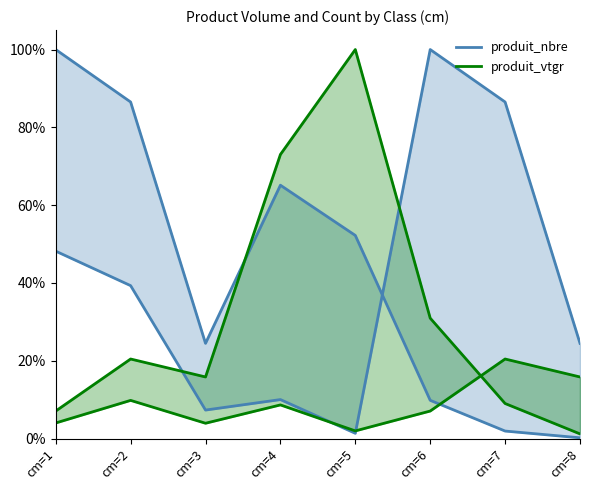

What is the difference between the produit_nbre values at cm=6 and cm=1?

0.5